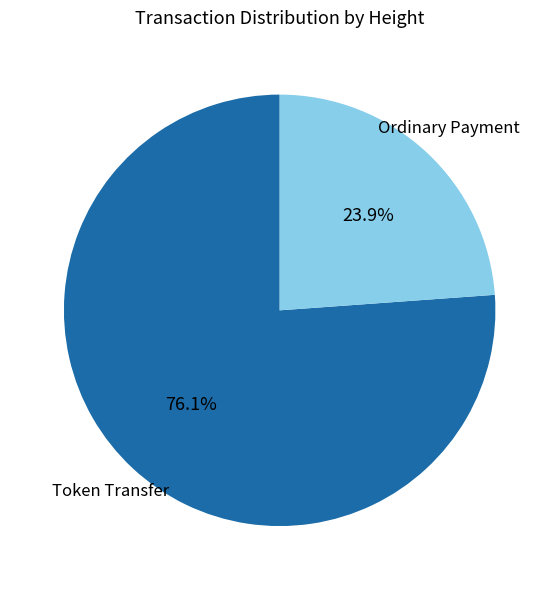

Is there any slice that represents more than half of the pie?

Yes